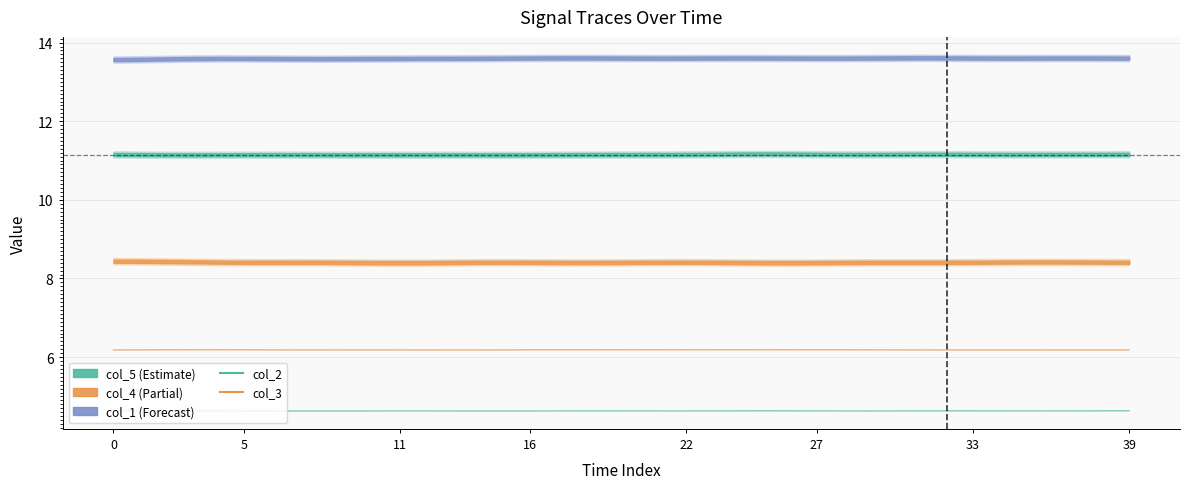

What is the average value of the col_3 series?

6.2